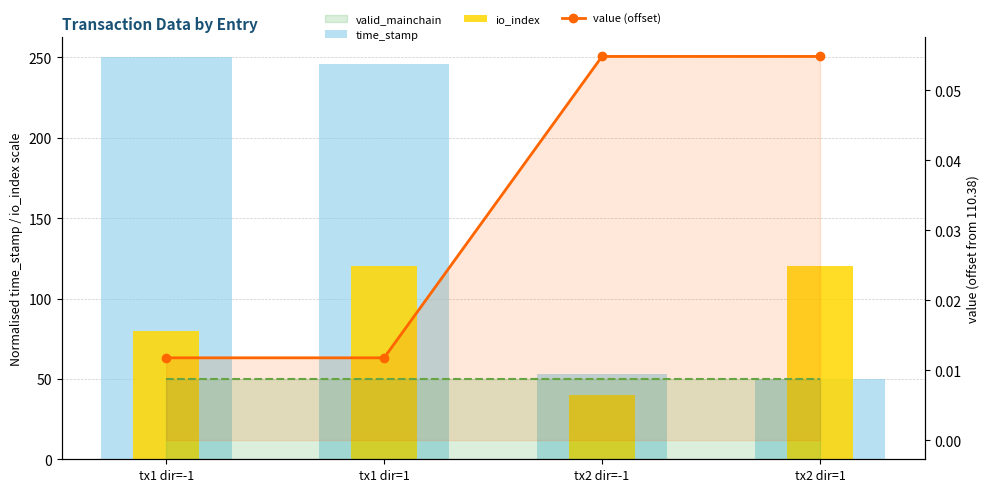

Reading left to right, what are all the values shown in this chart?

time_stamp: 250.0	246.0	52.8	50.0
io_index: 80.0	120.0	40.0	120.0
value (offset): 0.0	0.0	0.1	0.1